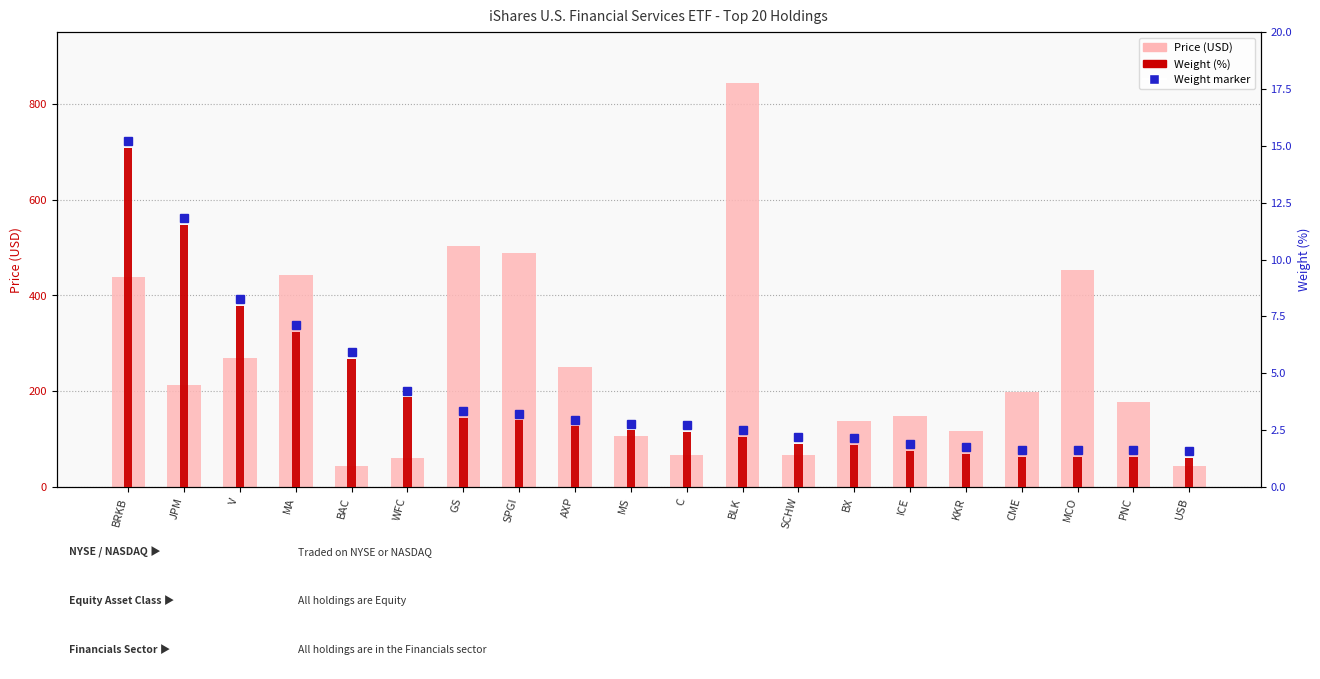

Read the Price (USD) value at ICE.

148.9